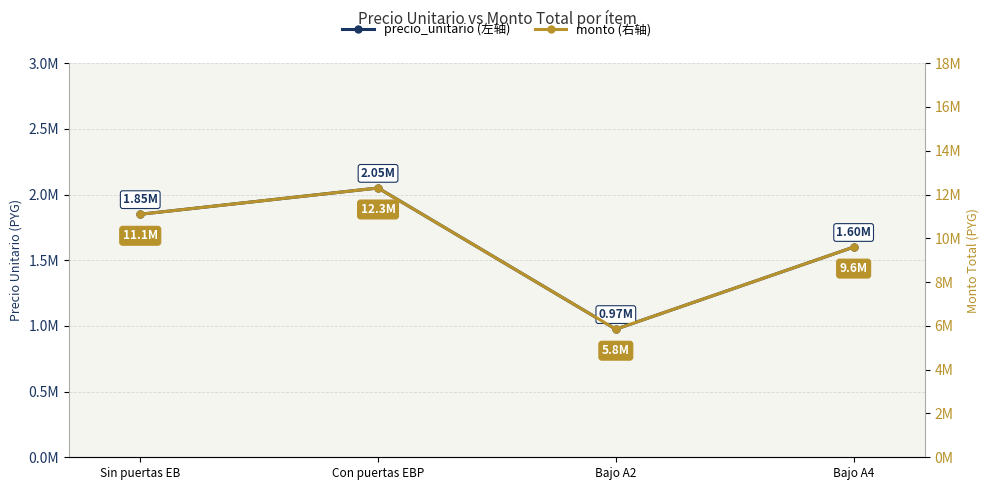

What is the difference between the highest and lowest values at Con puertas EBP?

10250000